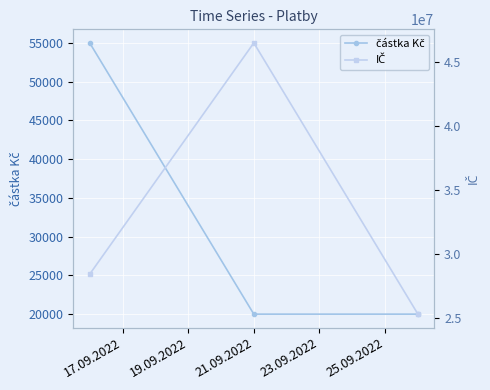

Is this an area chart (filled region under the line)?

No